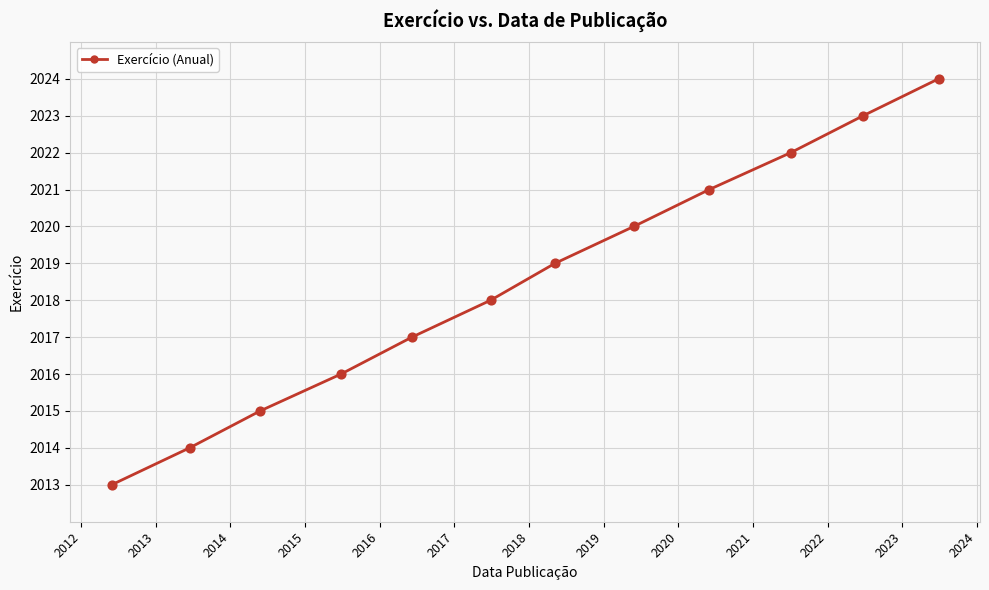

What is the value of the 11th point from the left?

2023